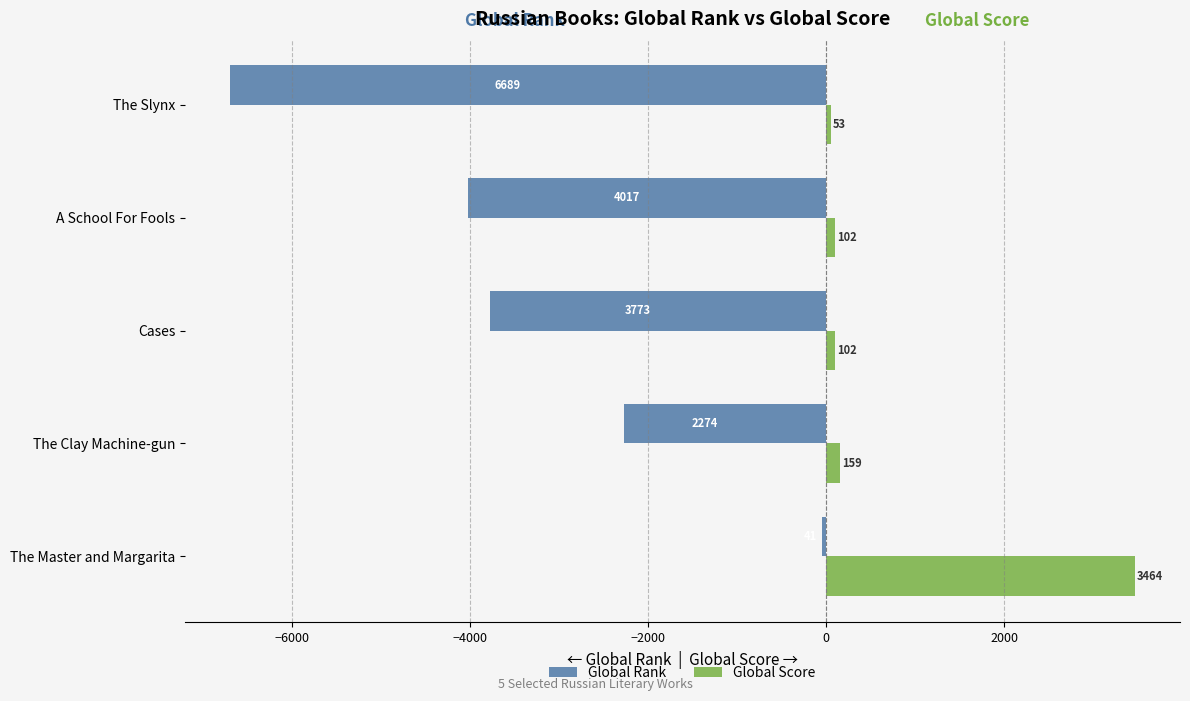

Count the number of data series in this chart.

2